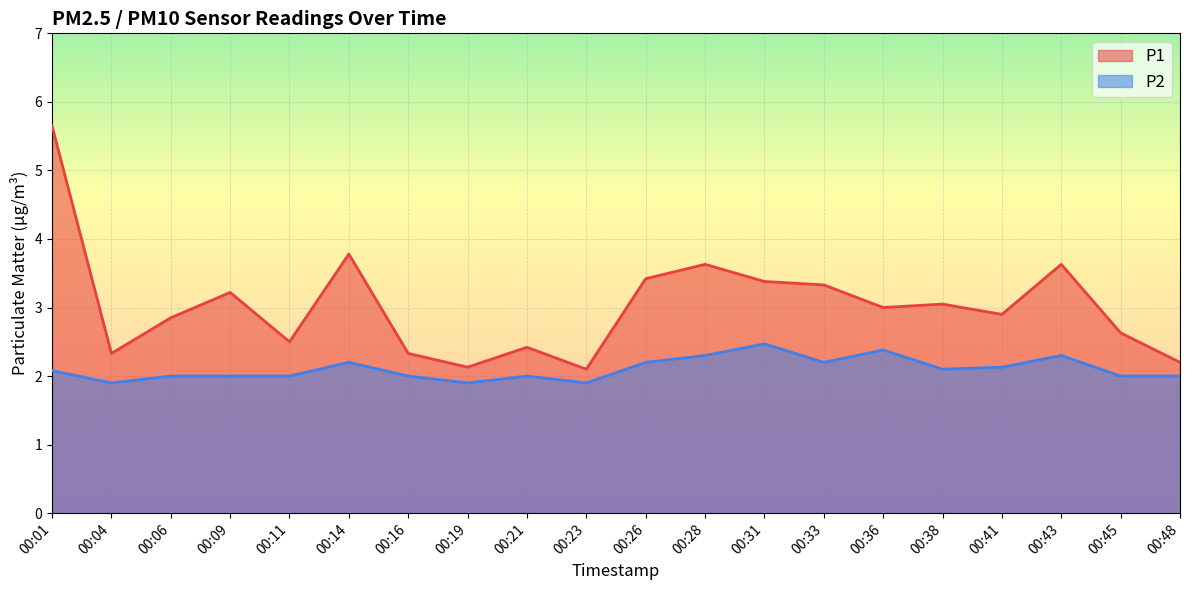

At 00:28, list the series in order from largest to smallest.

P1, P2